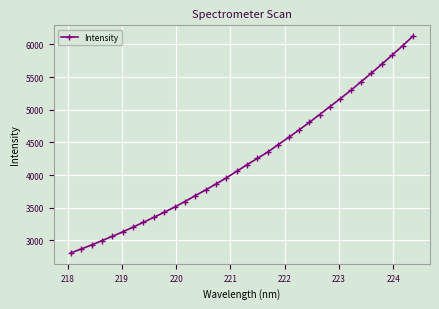

What is the greatest value displayed?

6127.4